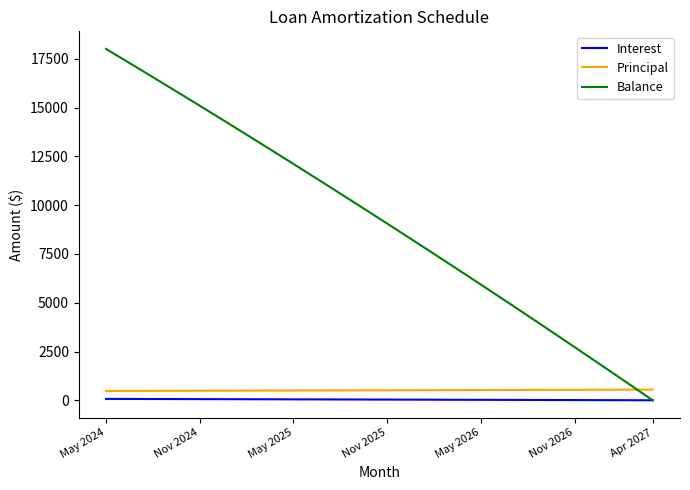

Which series has the largest total across all categories?

Balance